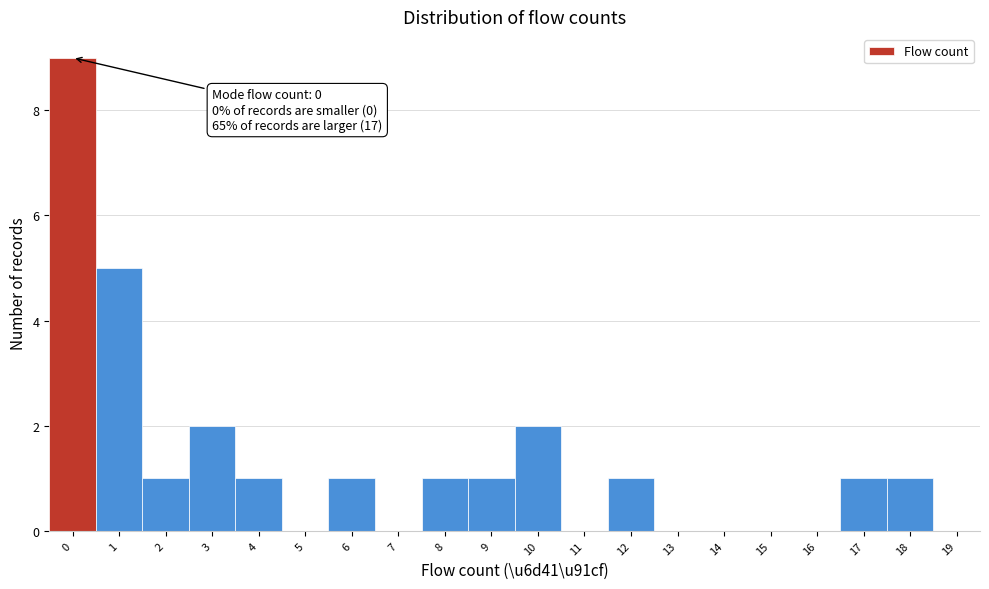

Which range on the x-axis has the tallest bar?

-0.5 to 0.5